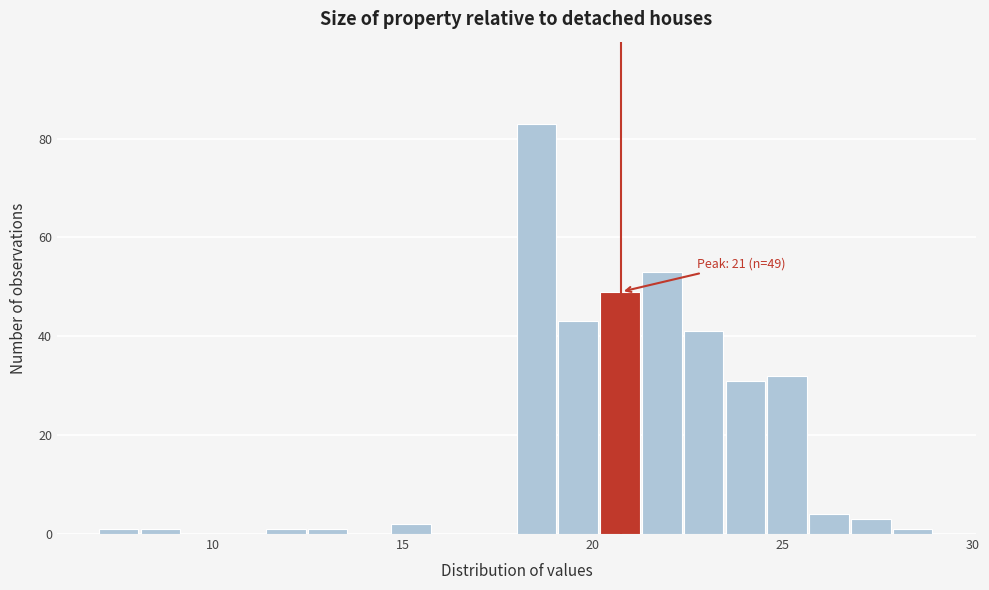

Read against the x-axis, roughly where is the centre of the tallest bar?

18.5